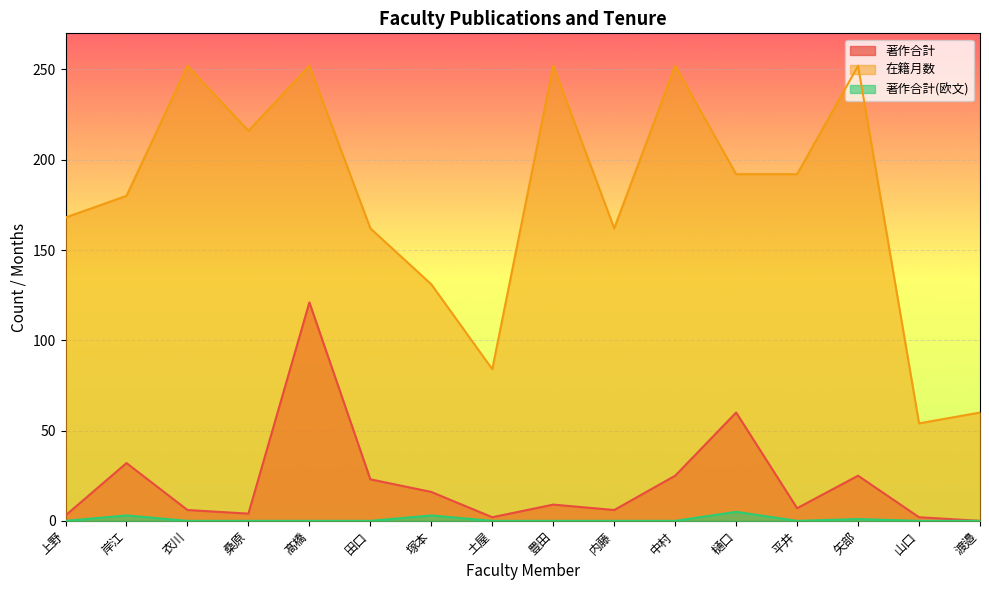

Does the chart display data point markers on the line(s)?

No